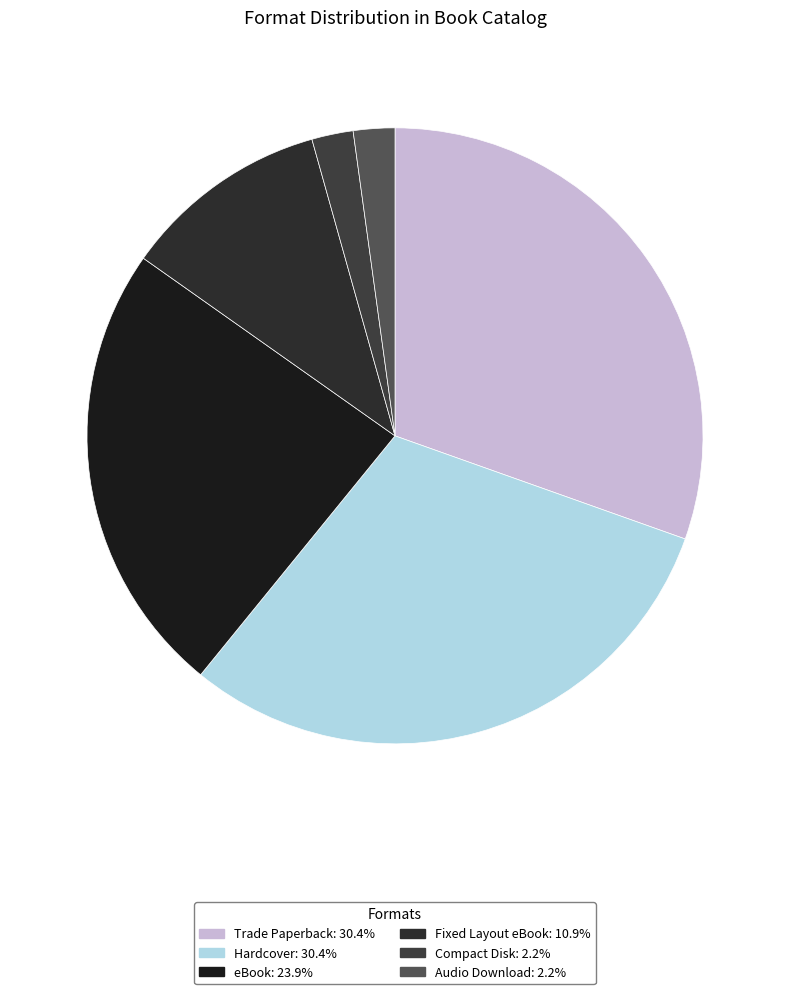

The Hardcover slice represents 30% of the pie. True or false?

True